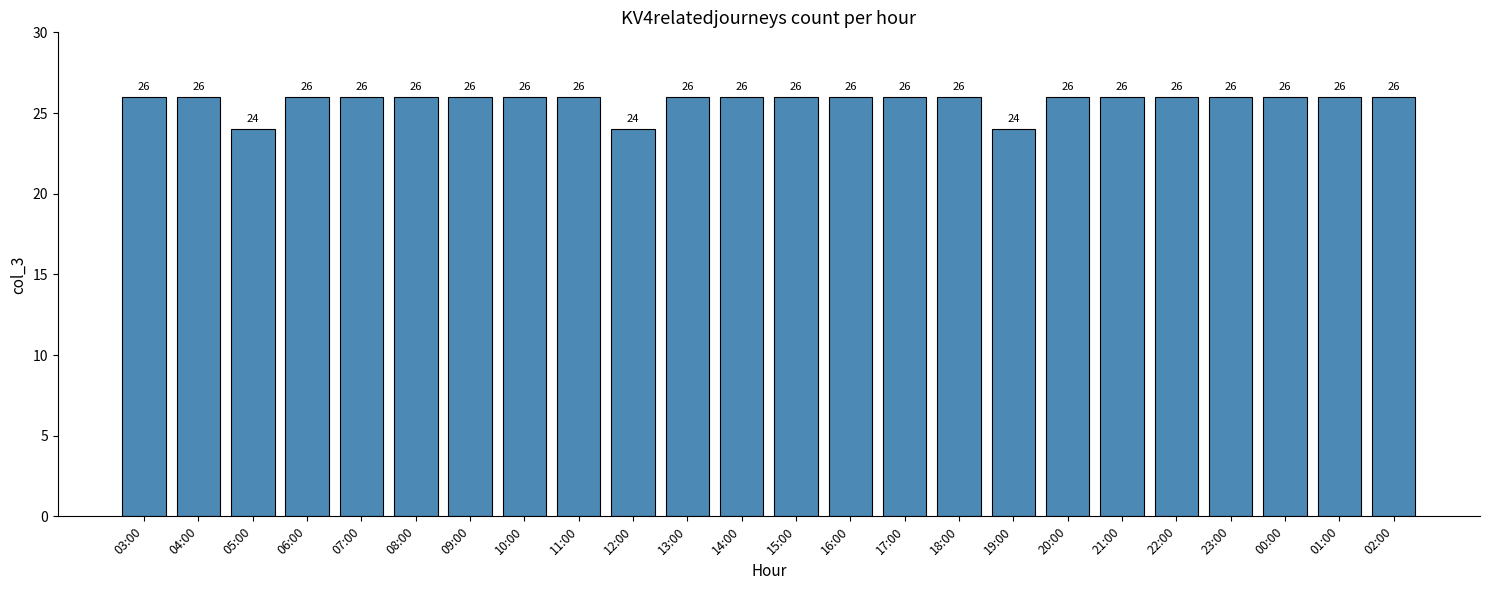

What is the label of the 6th bar from the right?

21:00